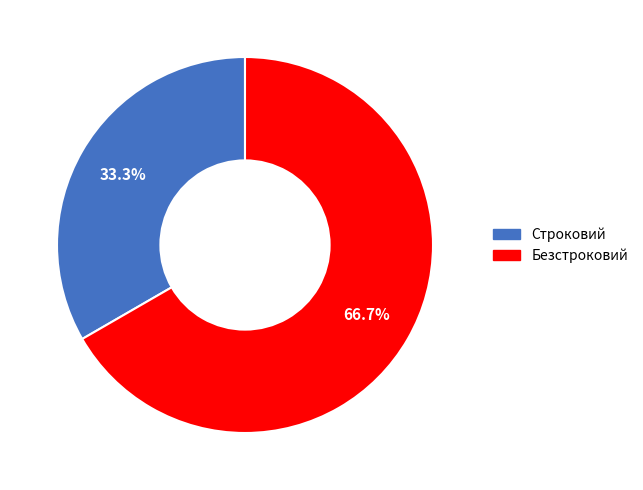

Count the number of slices in the pie.

2